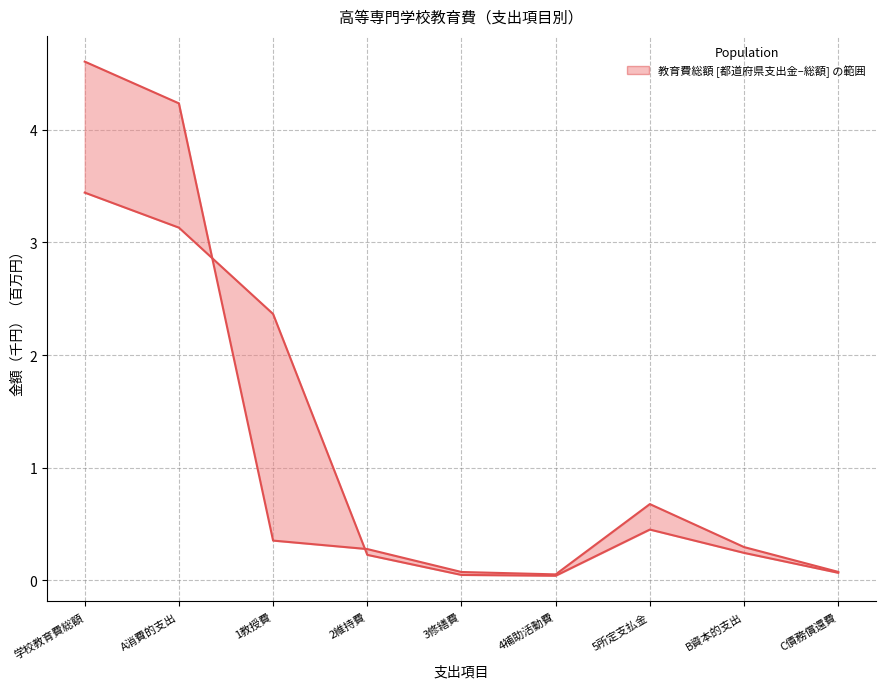

Which series has the largest total across all categories?

教育費総額